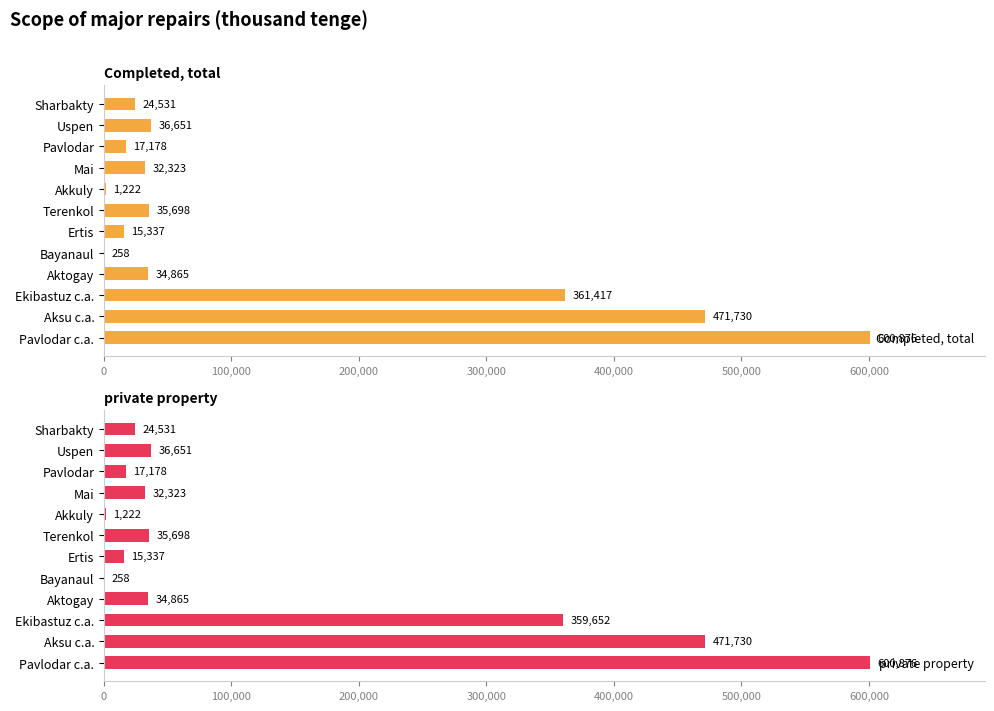

Which series has the largest range (max minus min)?

Completed, total